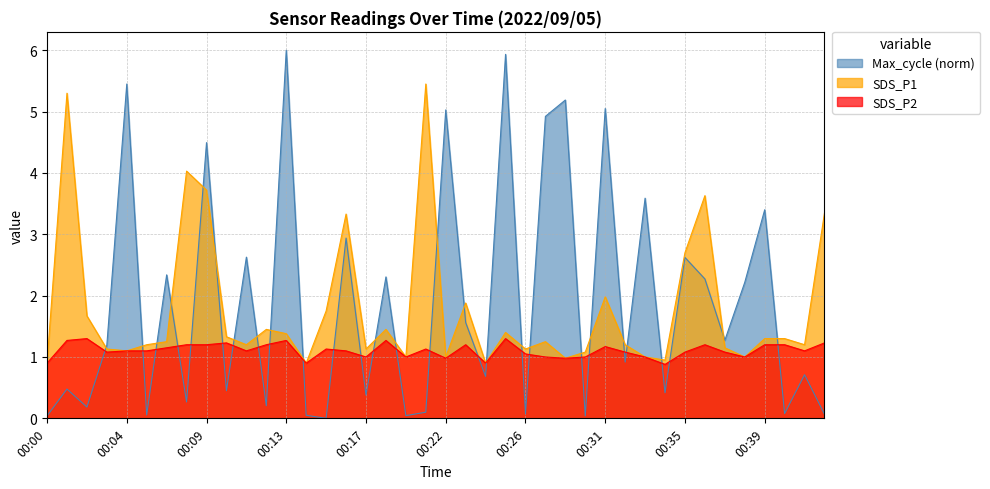

Is the value of SDS_P1 at 00:07 greater than the value of Max_cycle_scaled at 00:19?

No